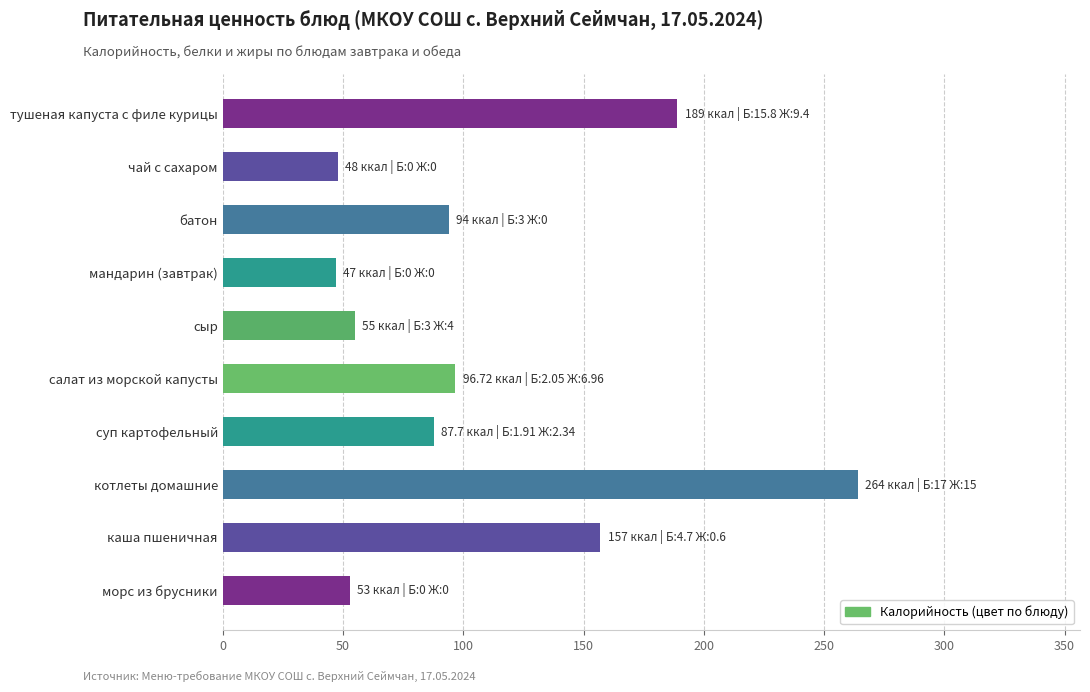

The Жиры series shows 9.4 at тушеная капуста с филе курицы. True or false?

True